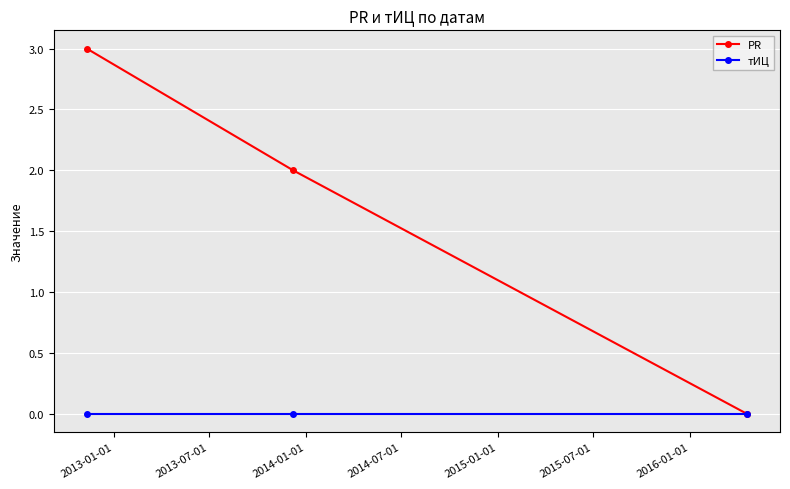

Which series has the largest total across all categories?

PR